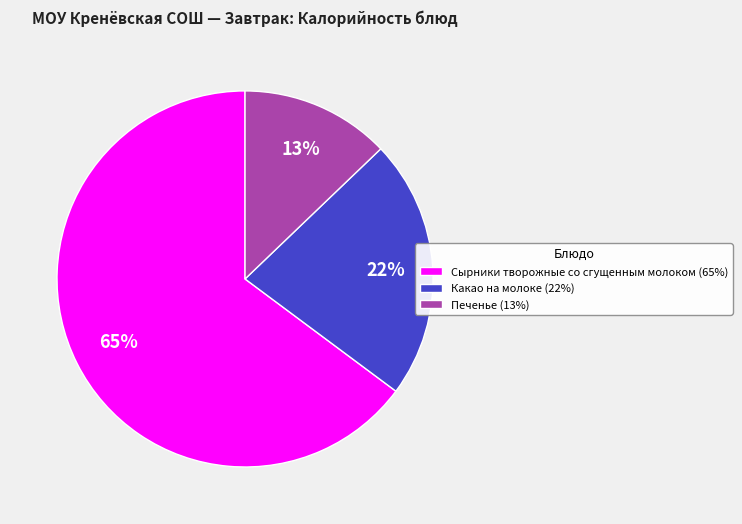

Is there a majority slice in this chart?

Yes